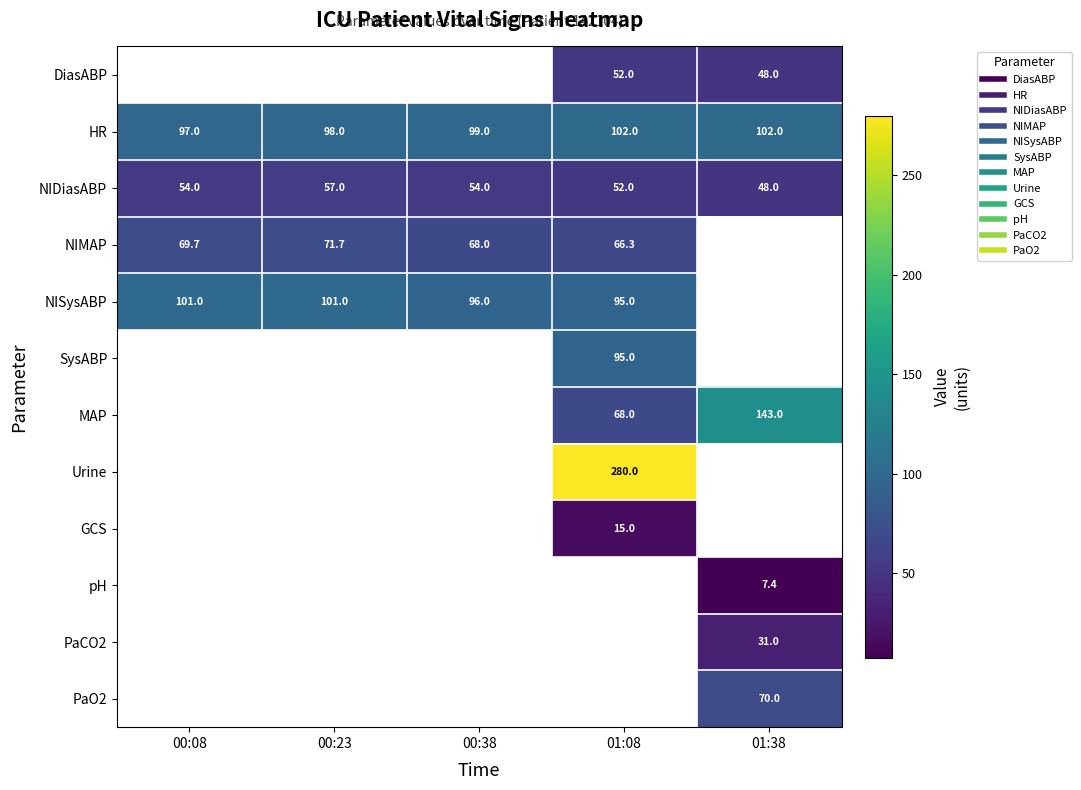

Is the value of NISysABP at 00:38 greater than the value of NIMAP at 00:23?

Yes